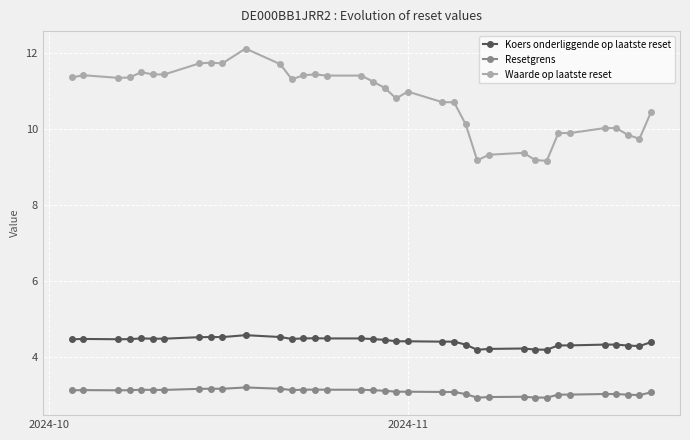

List the series in order of their overall mean, highest first.

Waarde op laatste reset, Koers onderliggende op laatste reset, Resetgrens